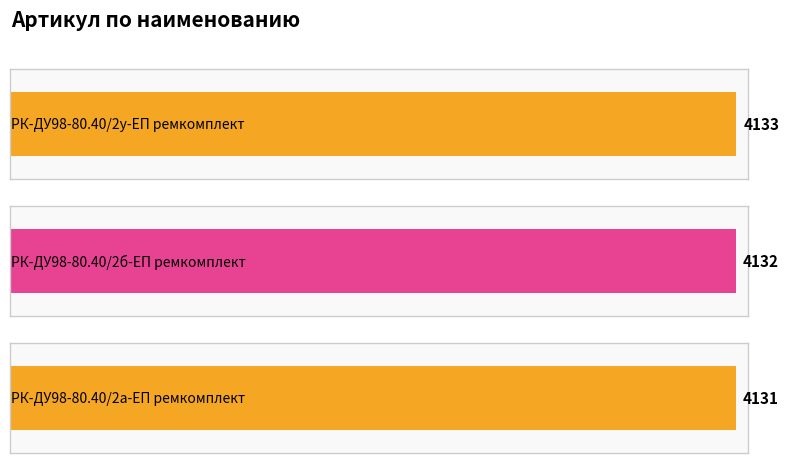

What is the average value?

4132